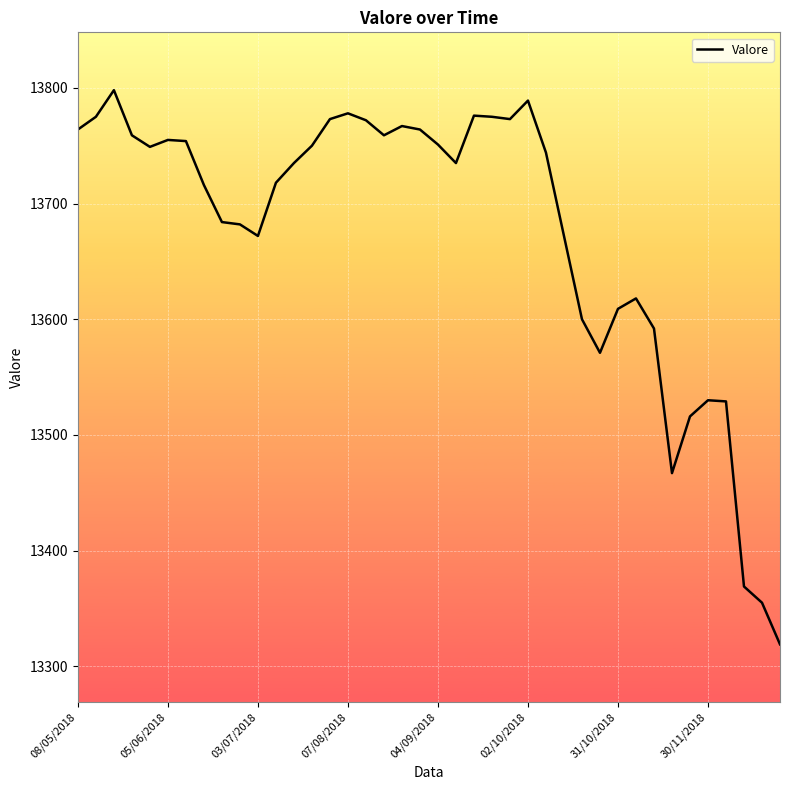

What is the minimum value shown in the chart?

13319